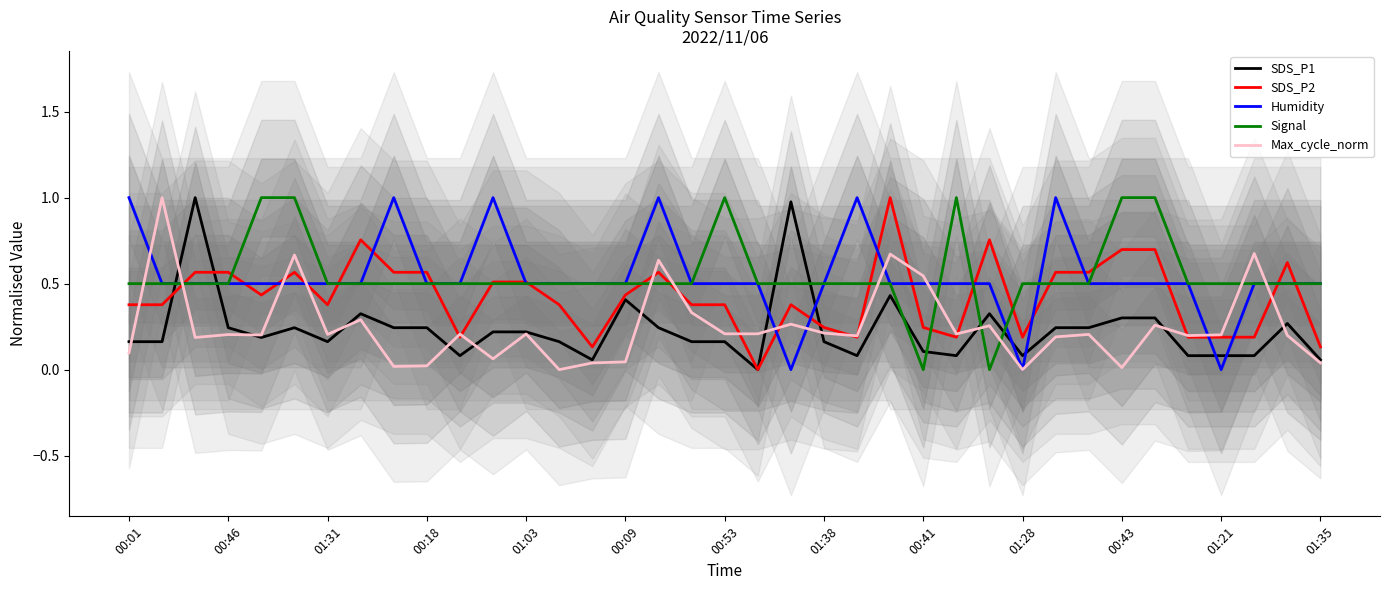

What value does the Max_cycle_norm series have at 25?

0.2